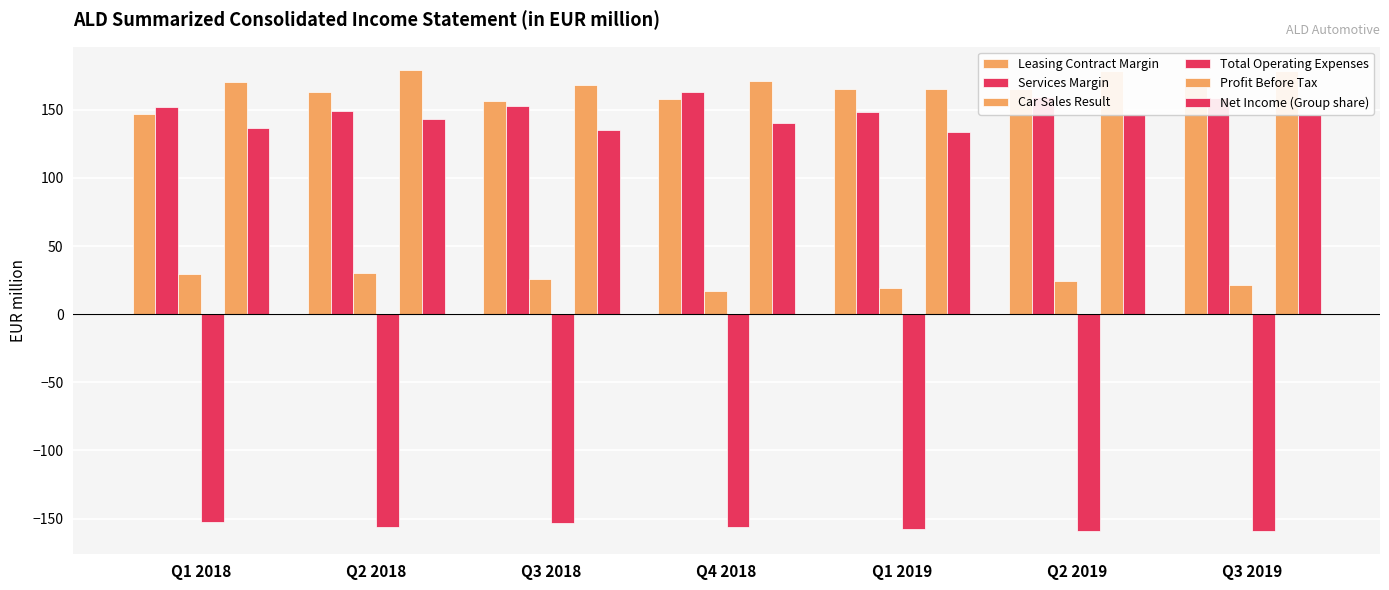

At Q3 2019, list the series in order from largest to smallest.

Profit Before Tax, Leasing Contract Margin, Services Margin, Net Income (Group share), Car Sales Result, Total Operating Expenses